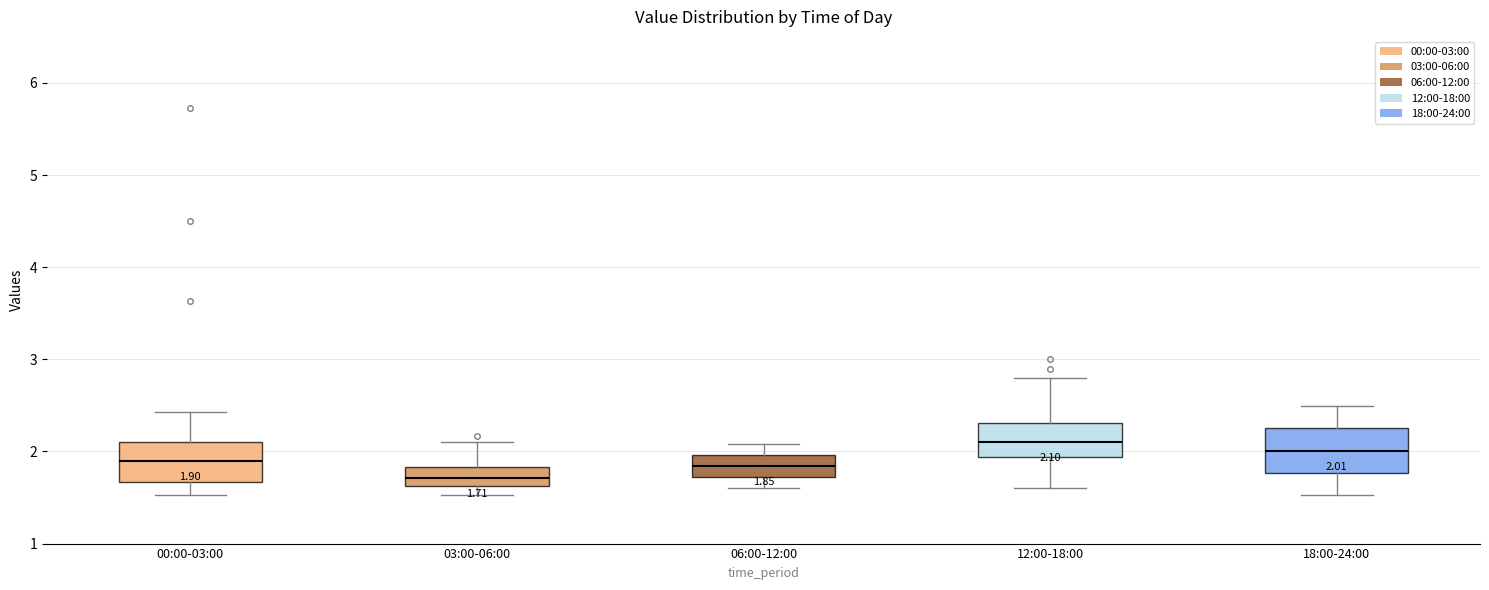

Which box has the lowest median line?

03:00-06:00